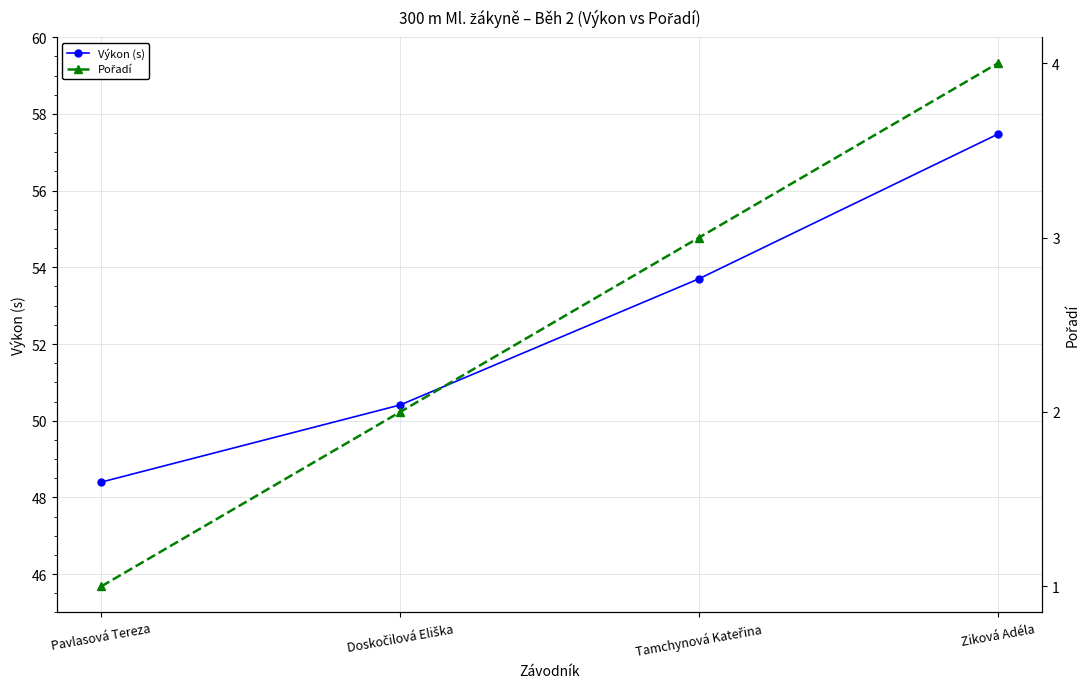

What position from the left is Tamchynová Kateřina?

3